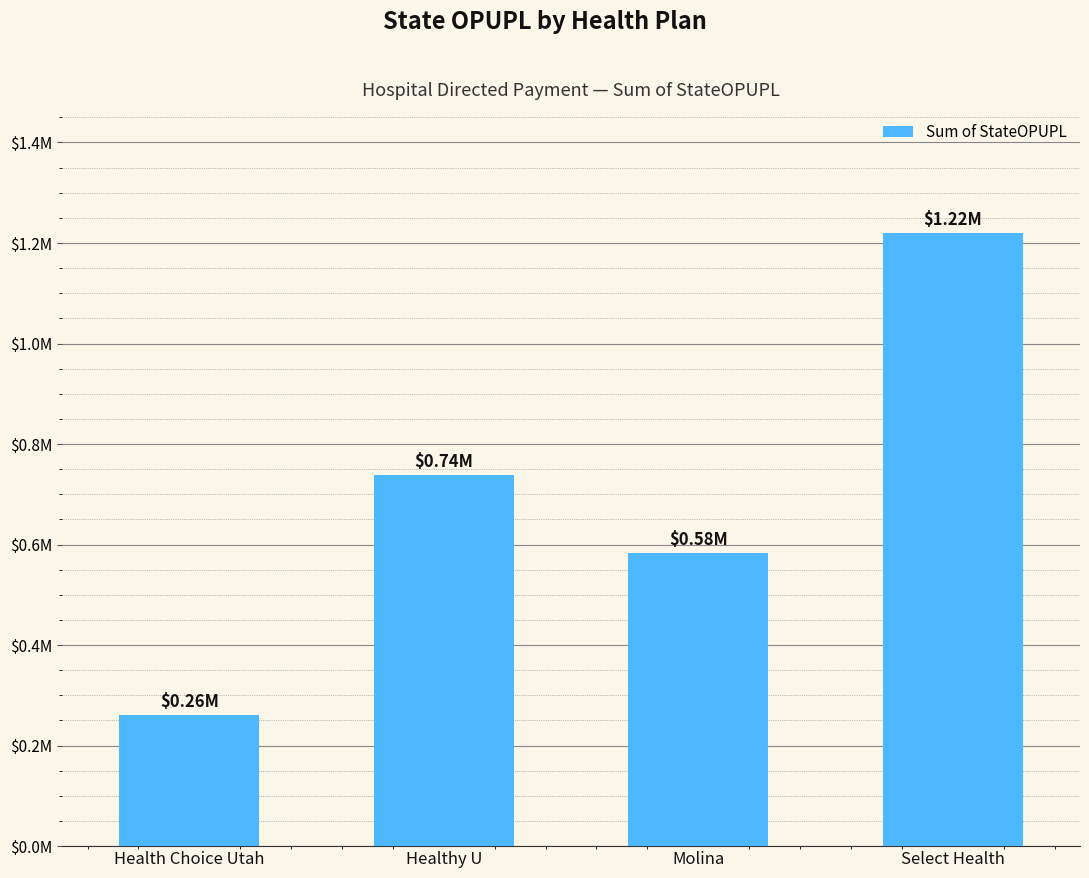

Does the chart contain any negative values?

No